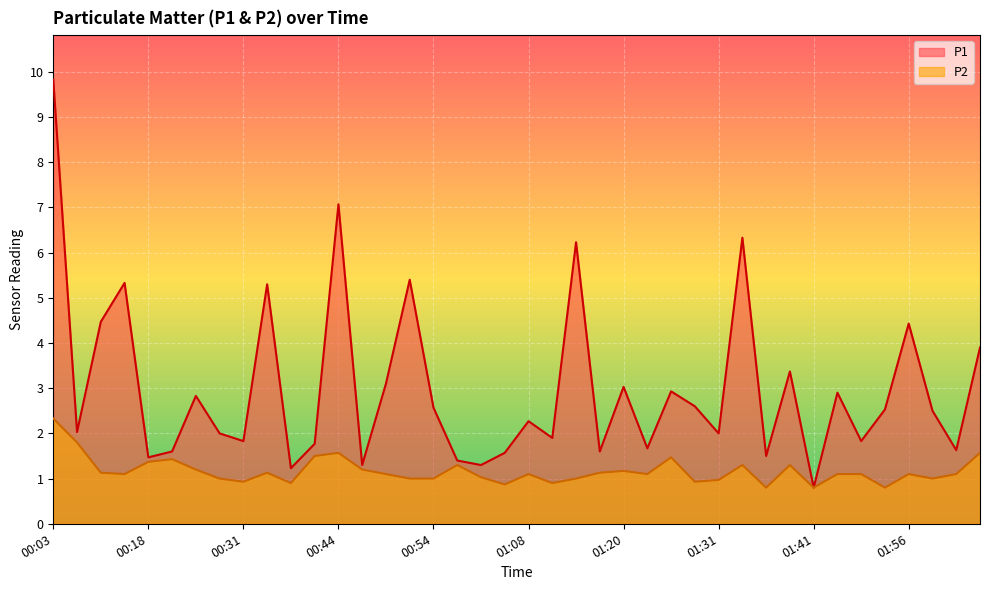

True or false: P2 has more than 1 points higher than both neighbors.

True